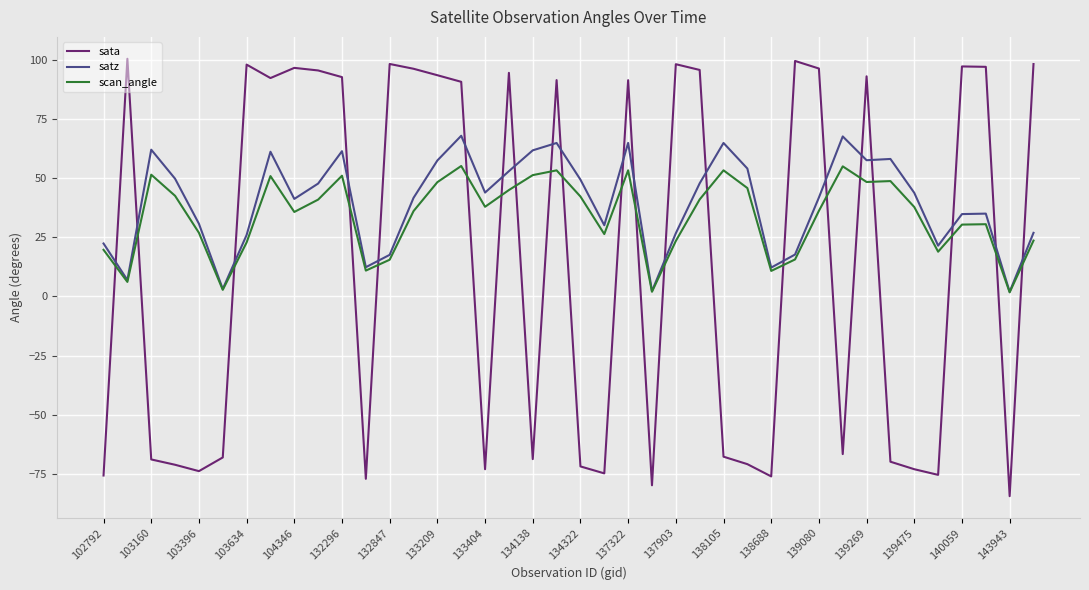

Rank the series by their maximum value, from highest to lowest.

sata, satz, scan_angle